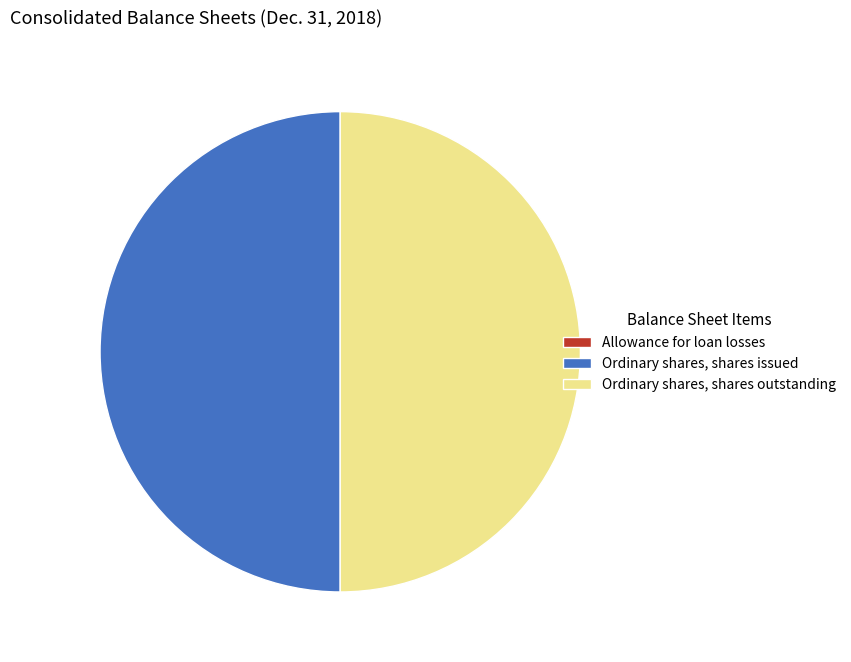

Is it true that Ordinary shares, shares outstanding is 57% of the pie?

False